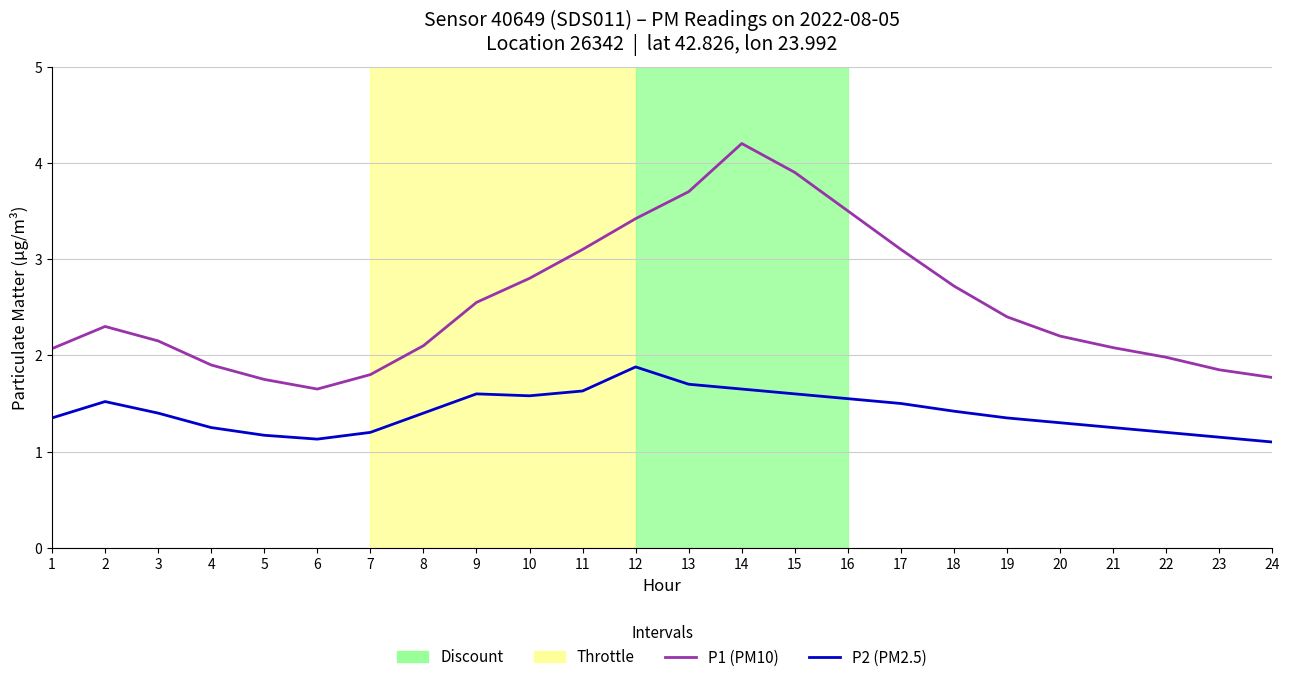

List the series in order of their peak value, highest first.

P1 (PM10), P2 (PM2.5)